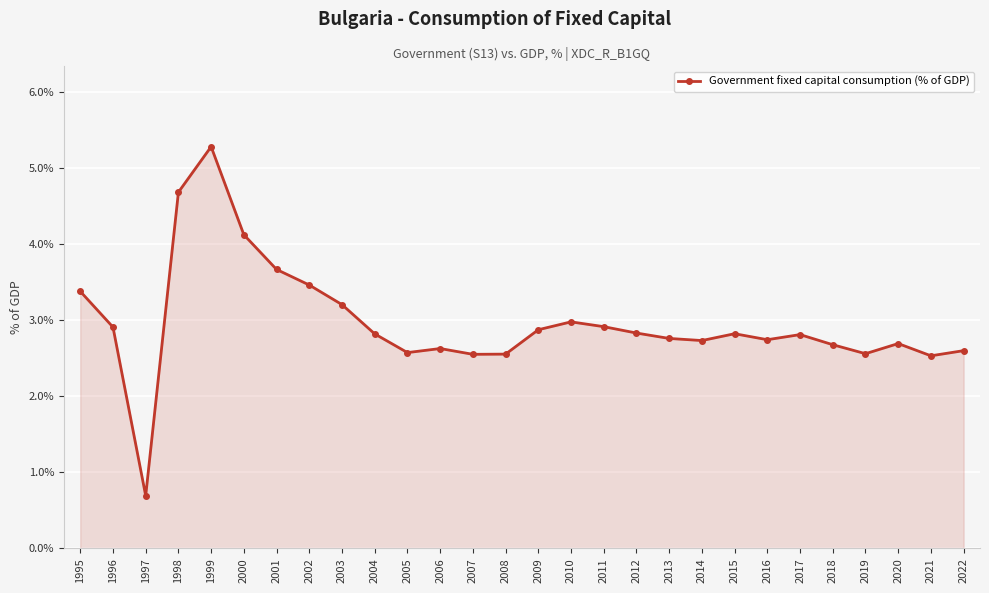

The chart shows a value of 4.1 at 2000. True or false?

True